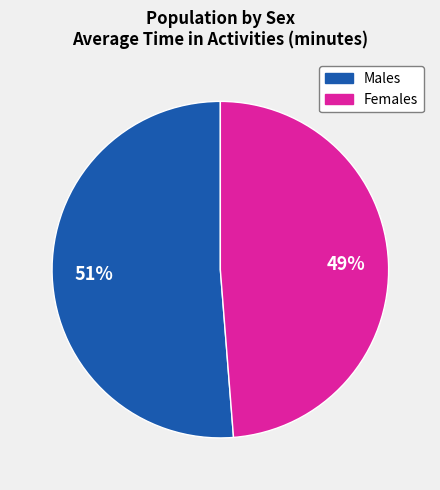

Rank the categories by value from highest to lowest.

Males, Females